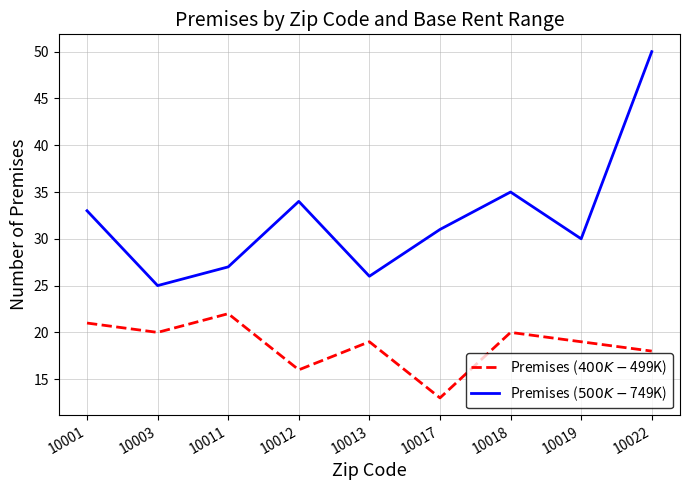

What is the difference between the highest and lowest values at 10013?

7